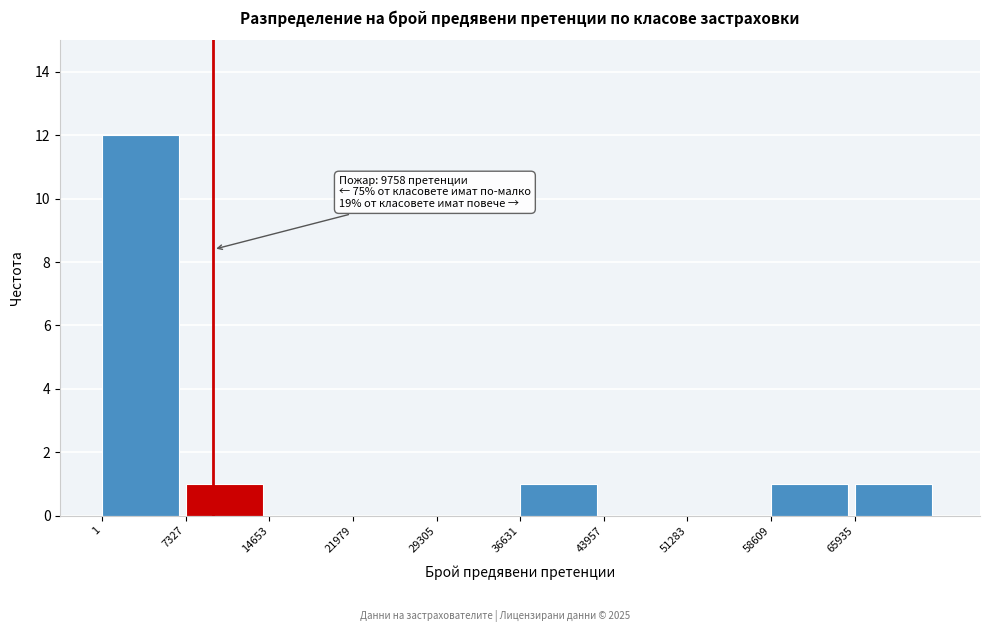

Which range on the x-axis has the tallest bar?

0 to 7000